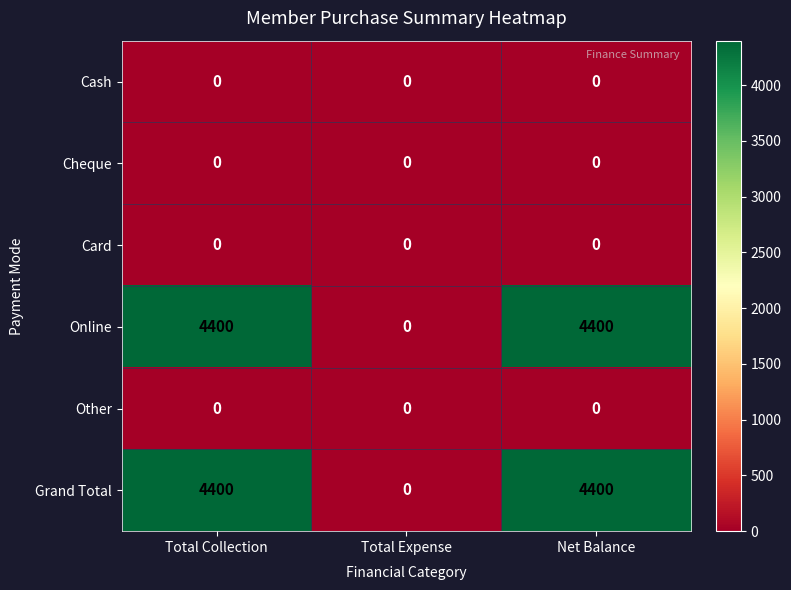

The value of Card at Total Collection is 0. True or false?

True